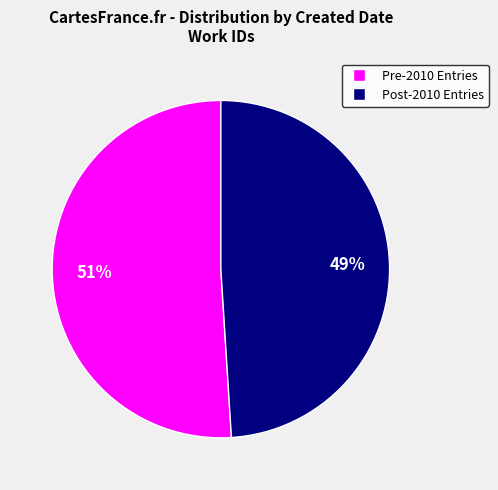

Does any single category account for the majority?

Yes